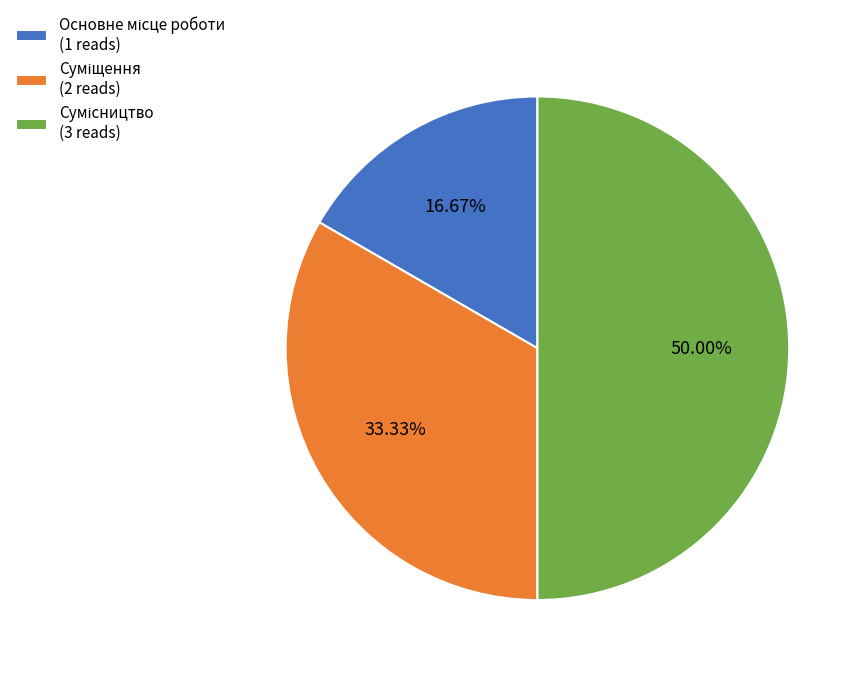

True or false: Суміщення accounts for 44% of the total.

False